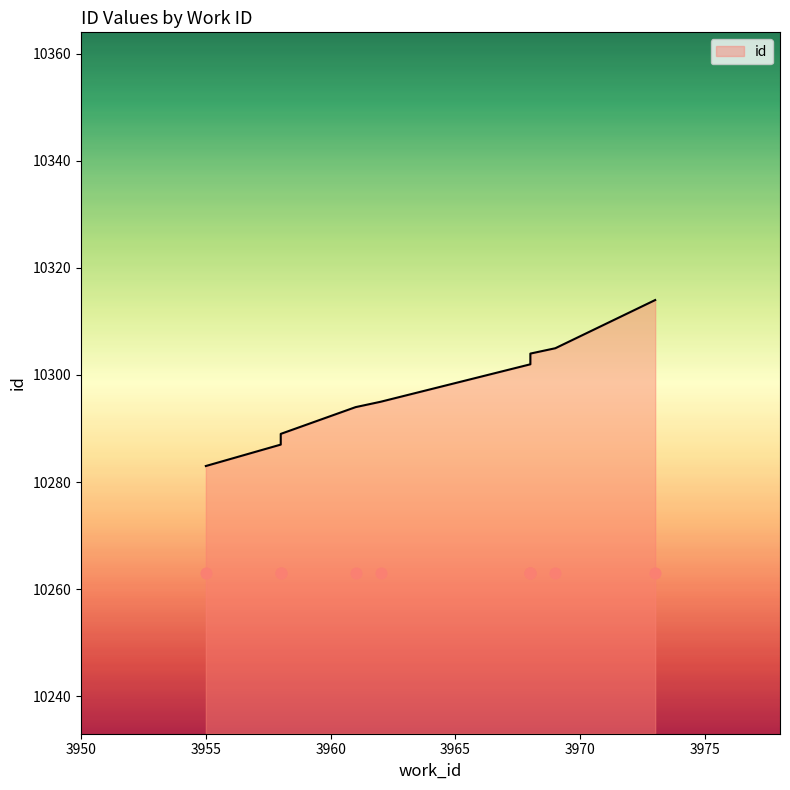

Which has a higher value, 3958 or 3969?

3969